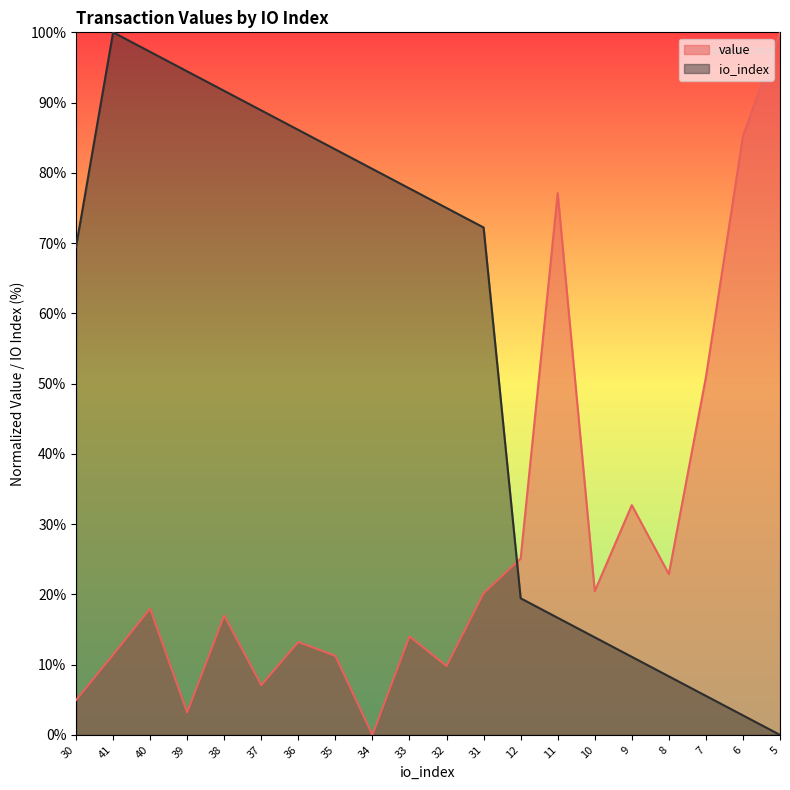

What is the value of the io_index point at the 5th from the left?

91.7